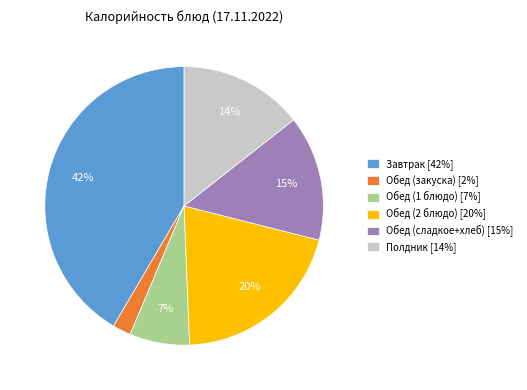

Is there a majority slice in this chart?

No